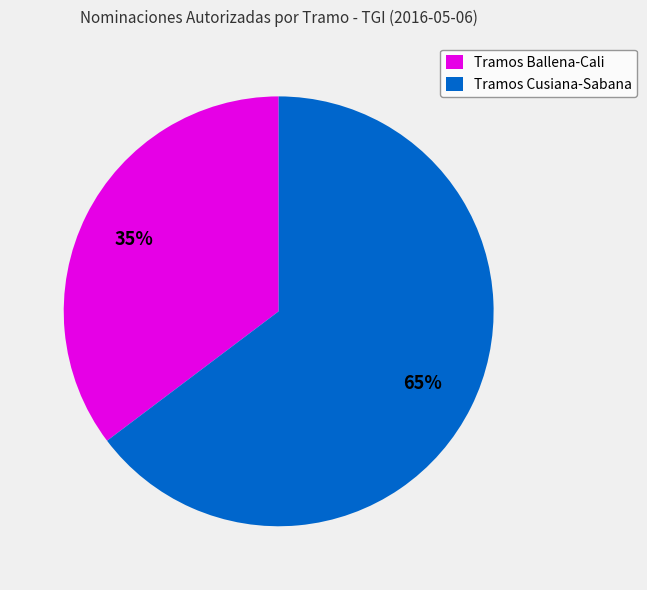

To the nearest percent, what is the average slice percentage?

50%